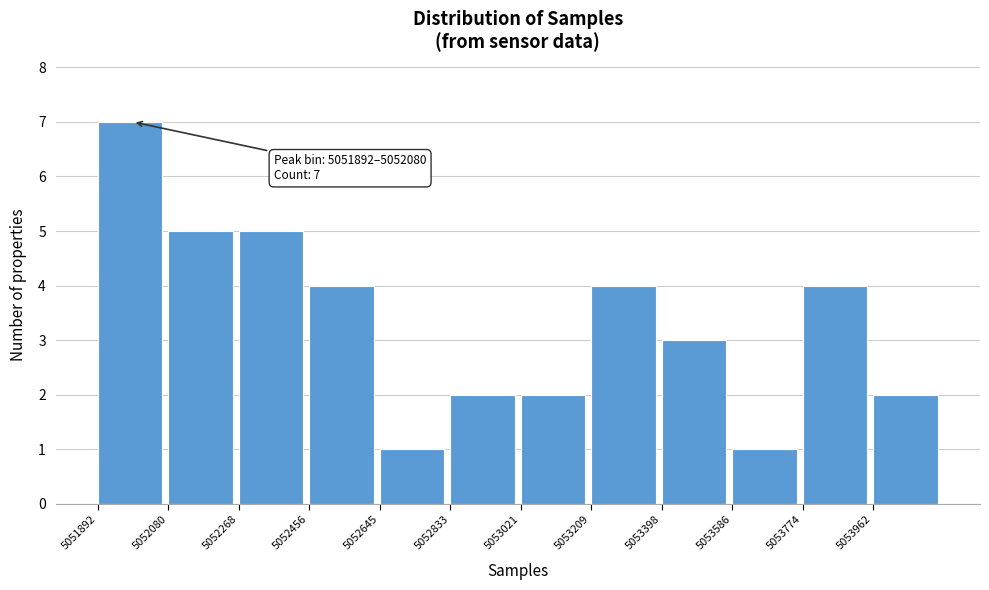

Over which range of the x-axis is the bar tallest?

5051900 to 5052080